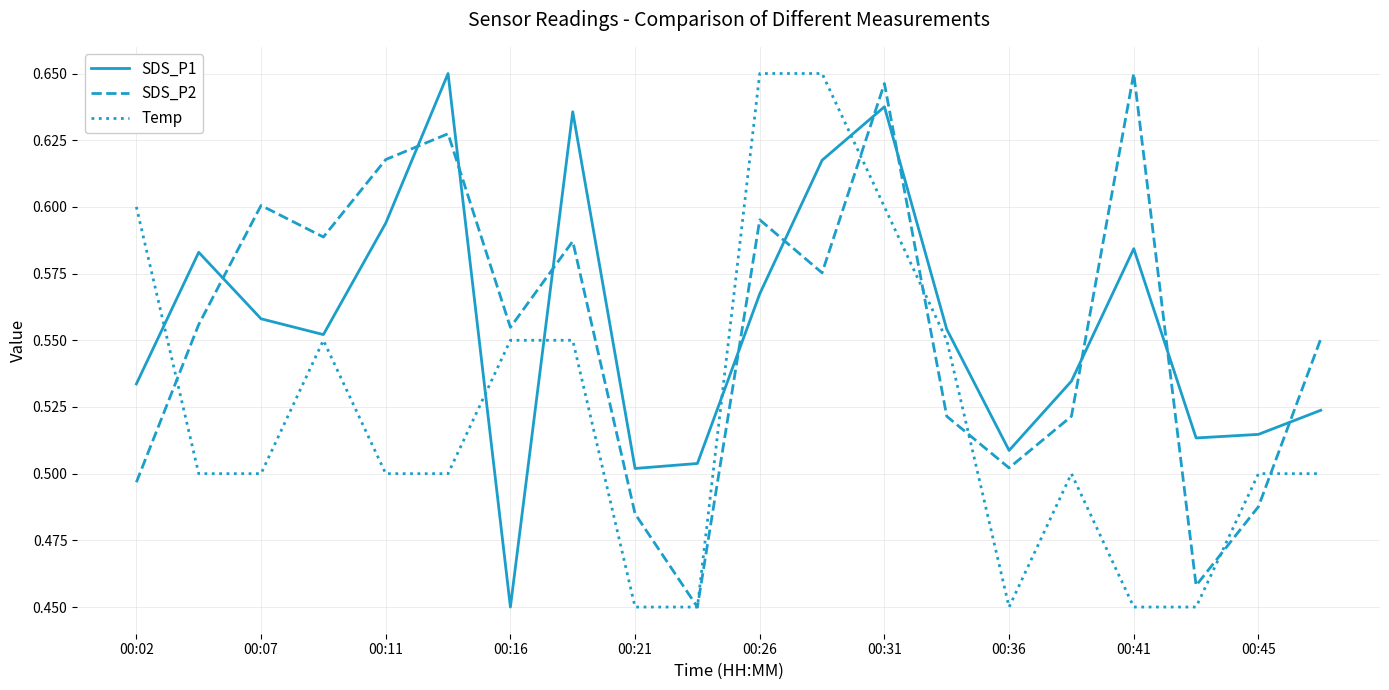

How many lines are shown in the chart?

3